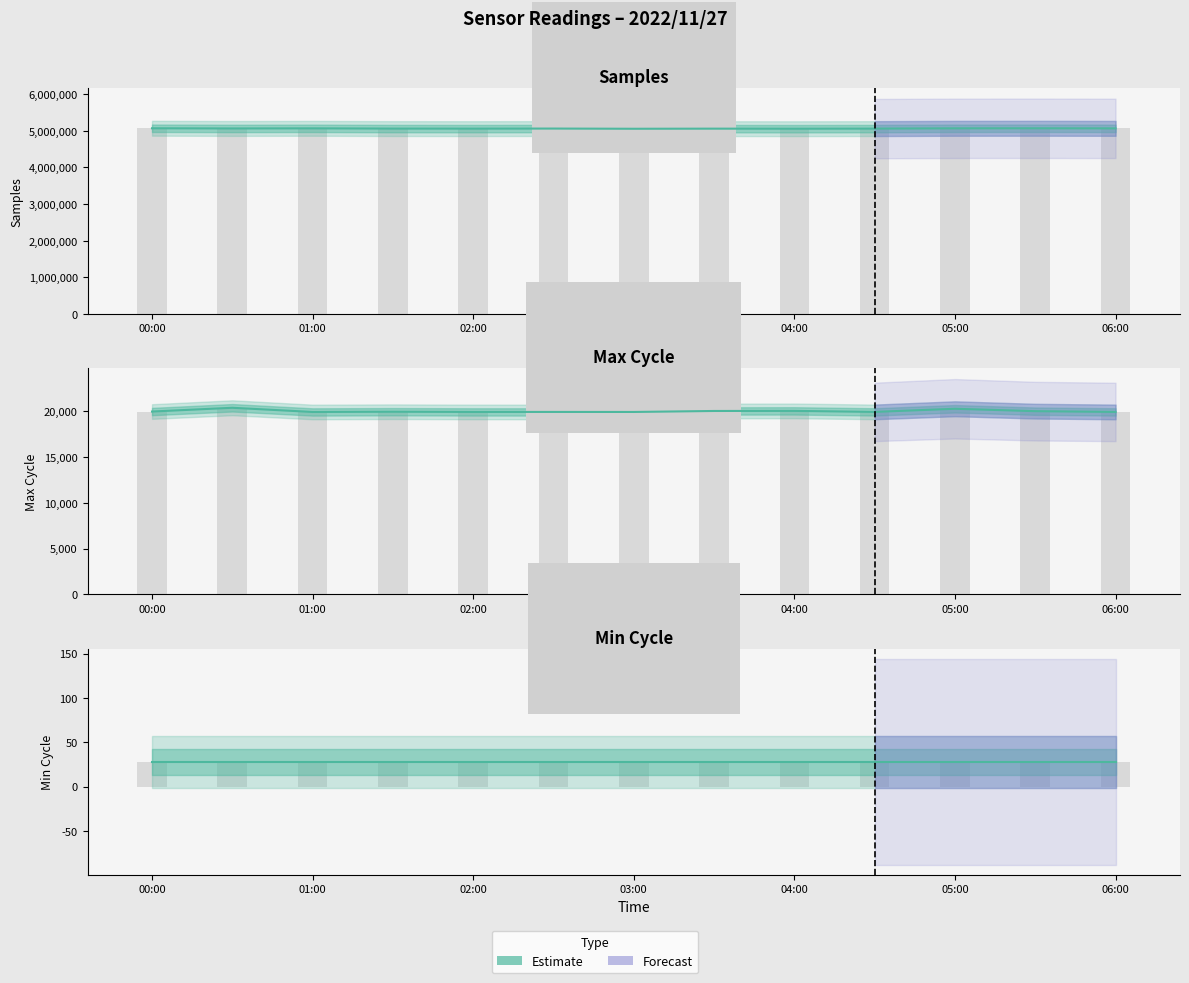

What is the sum of the Samples values at 2022/11/27 05:30 and 2022/11/27 04:30?

10131729